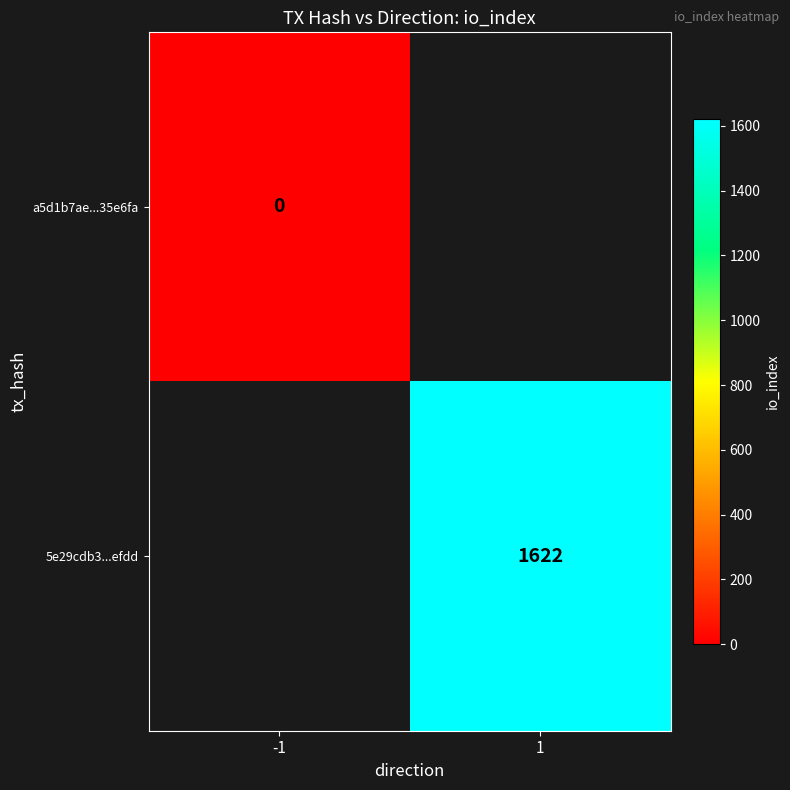

Is the value of 5e29cdb3...efdd at 1 greater than the value of a5d1b7ae...35e6fa at -1?

Yes